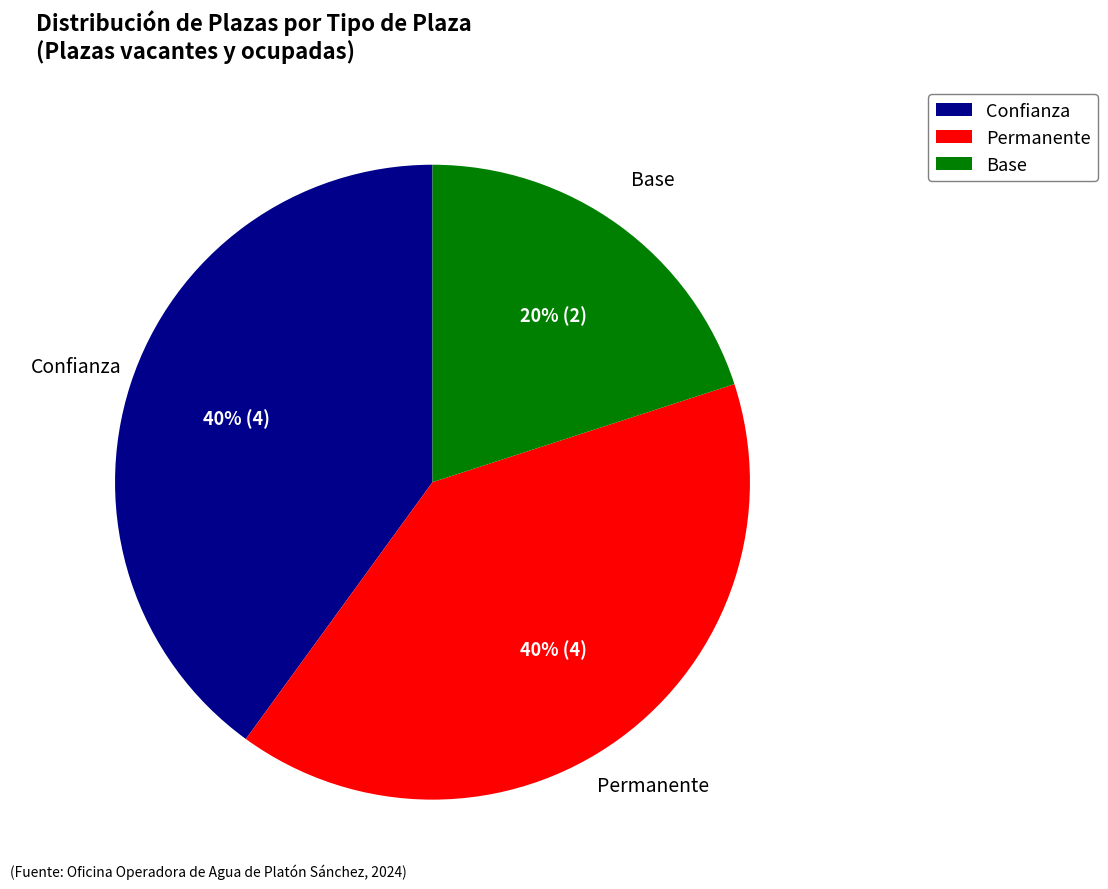

Do Permanente and Confianza together represent more than half of the pie?

Yes